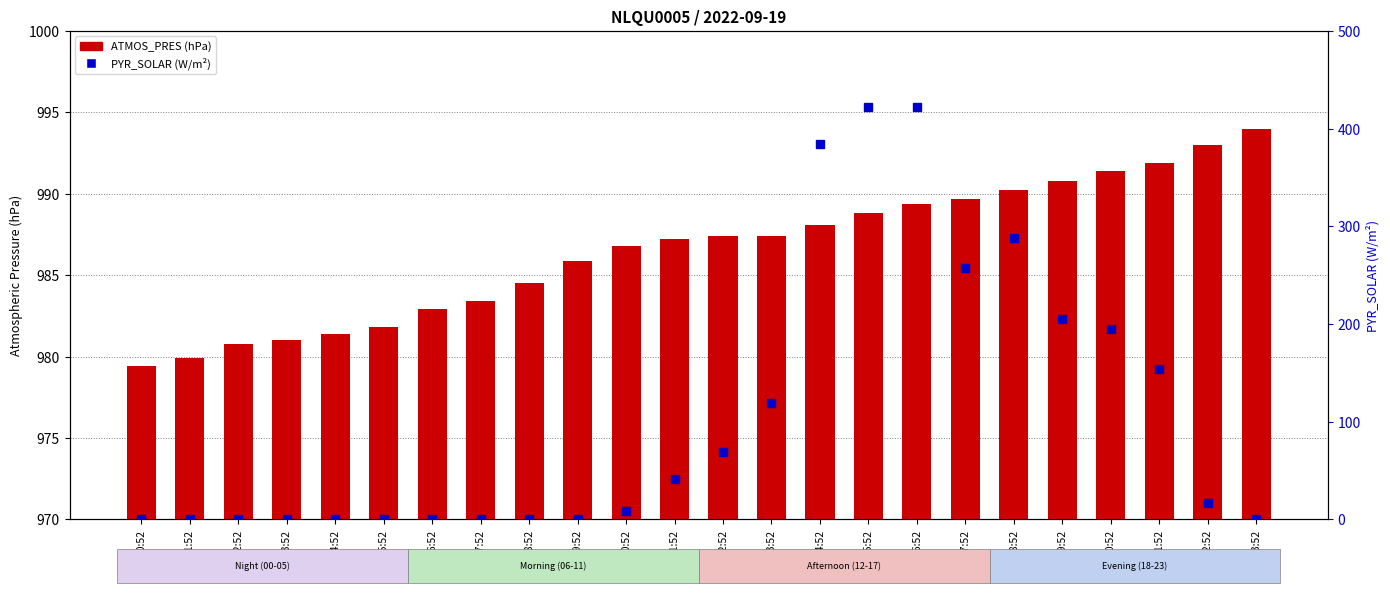

The ATMOS_PRES series shows 207.4 at 15:52. True or false?

False